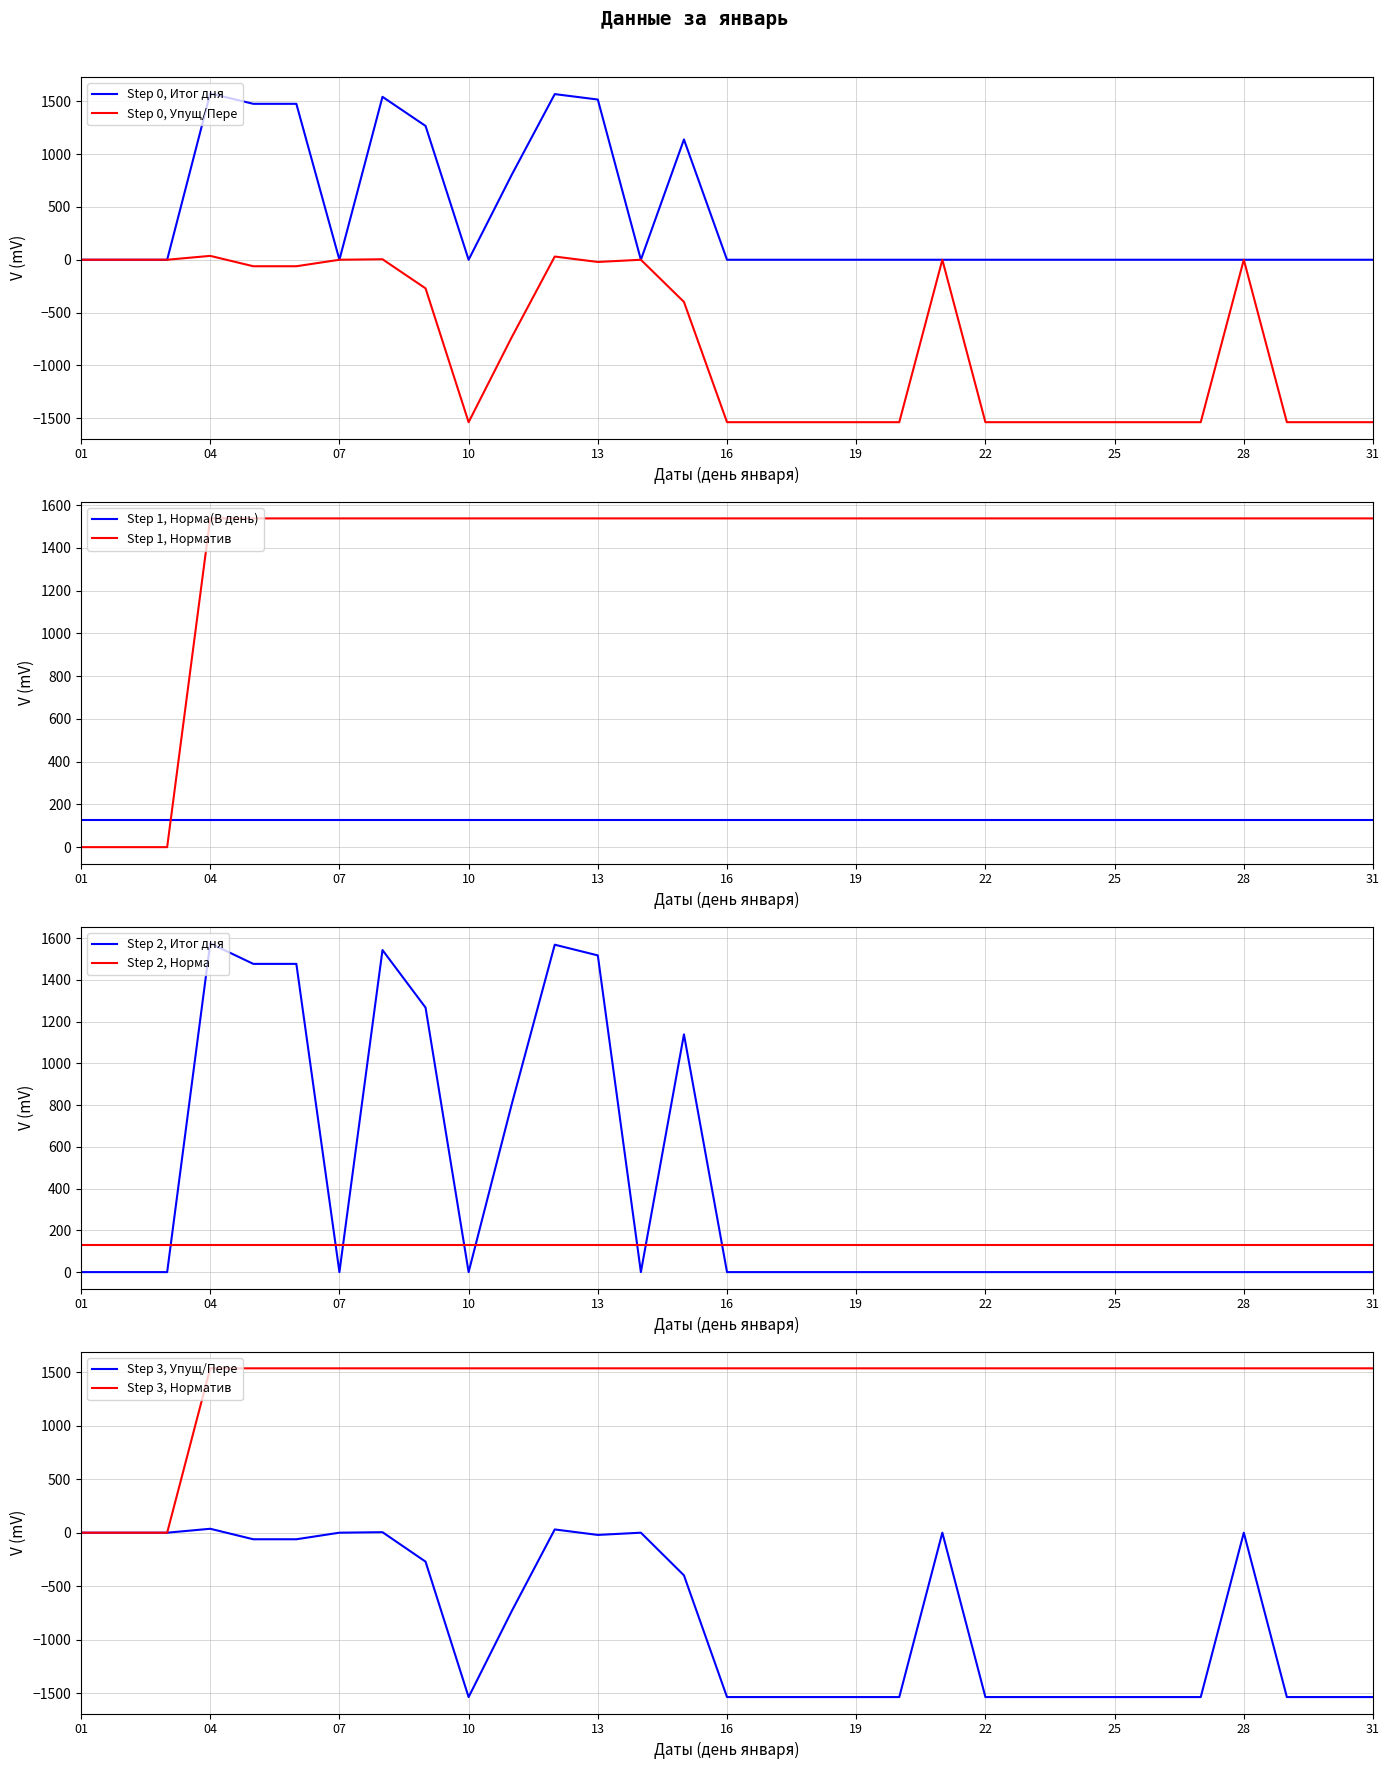

What is the value of the Упущ/Пере point at the 20th from the left?

-1538.0